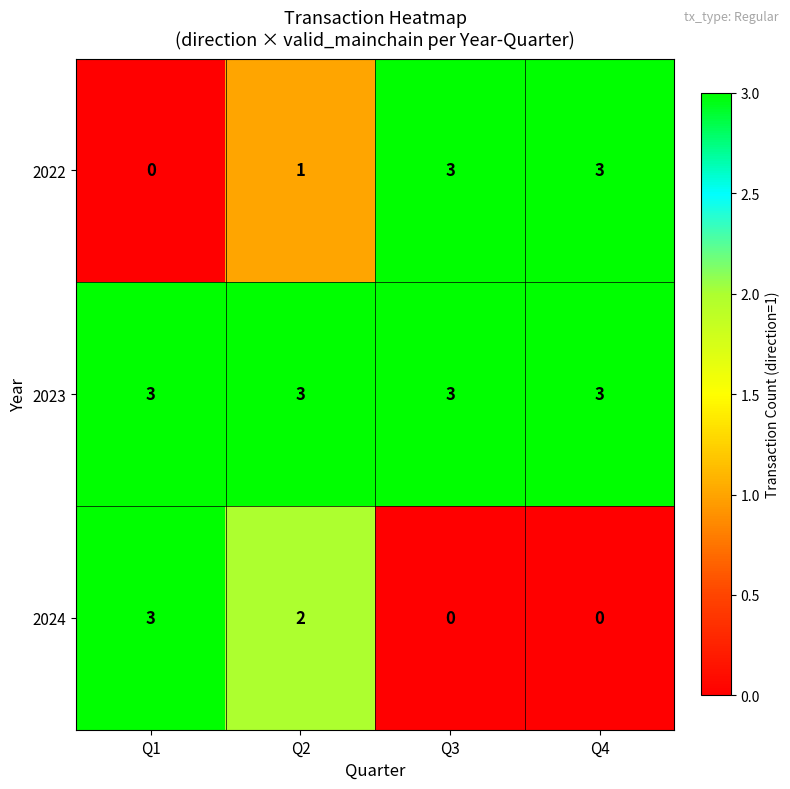

Where does the 2024 series first go above 2?

Q1